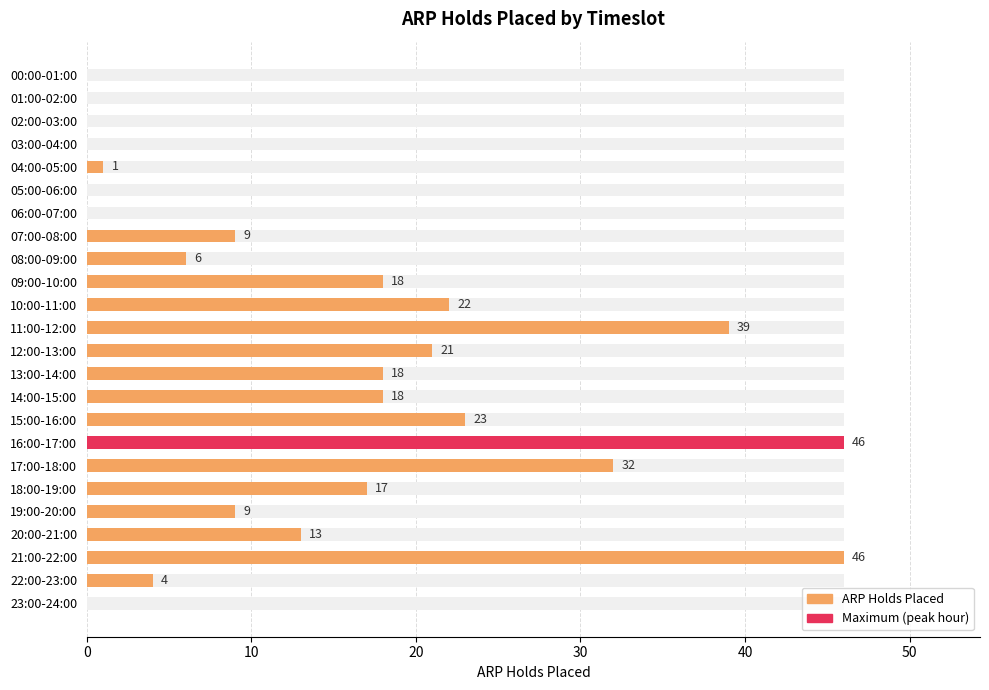

What is the approximate value at 10:00-11:00, to the nearest 5?

20